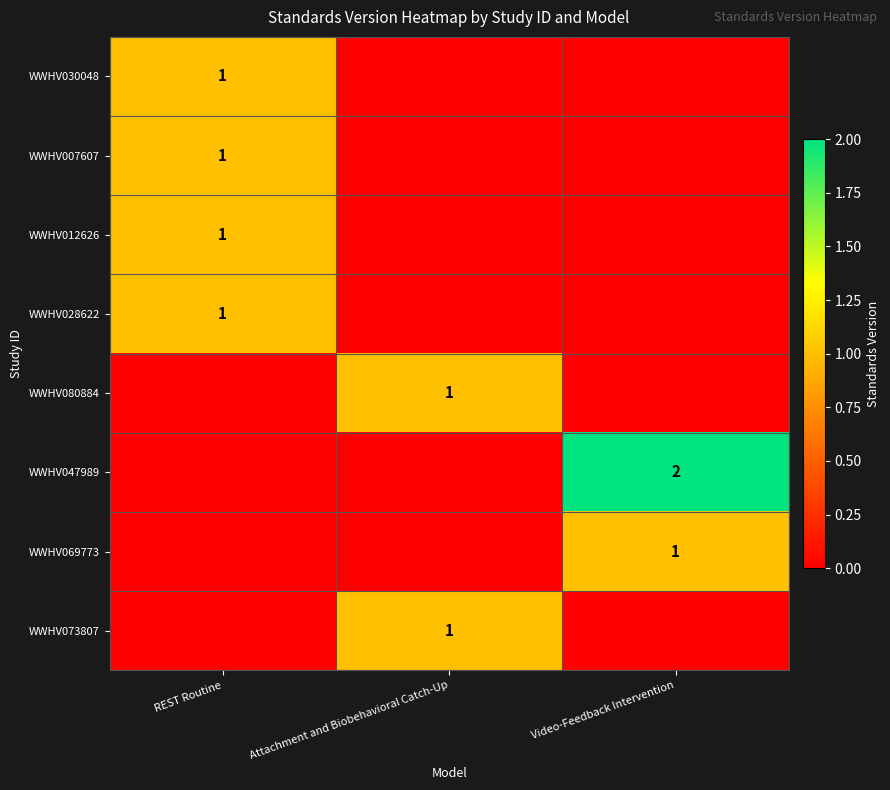

Is it true that WWHV028622 equals 1 at REST Routine?

True